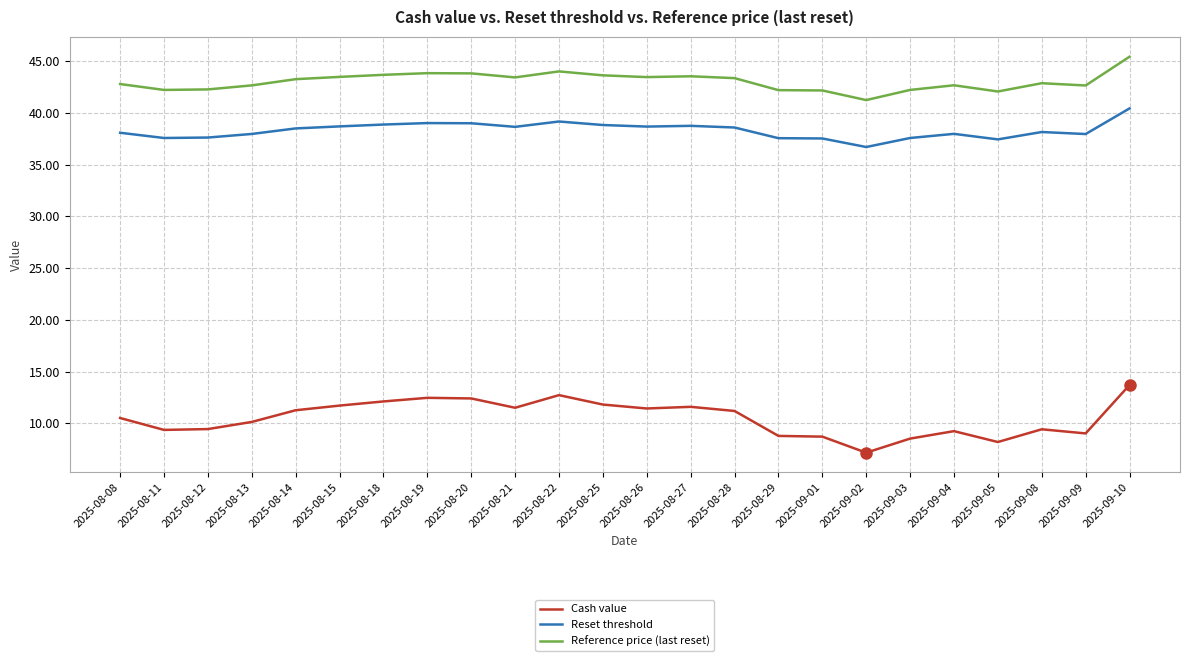

Which series has the widest spread of values?

Cash value